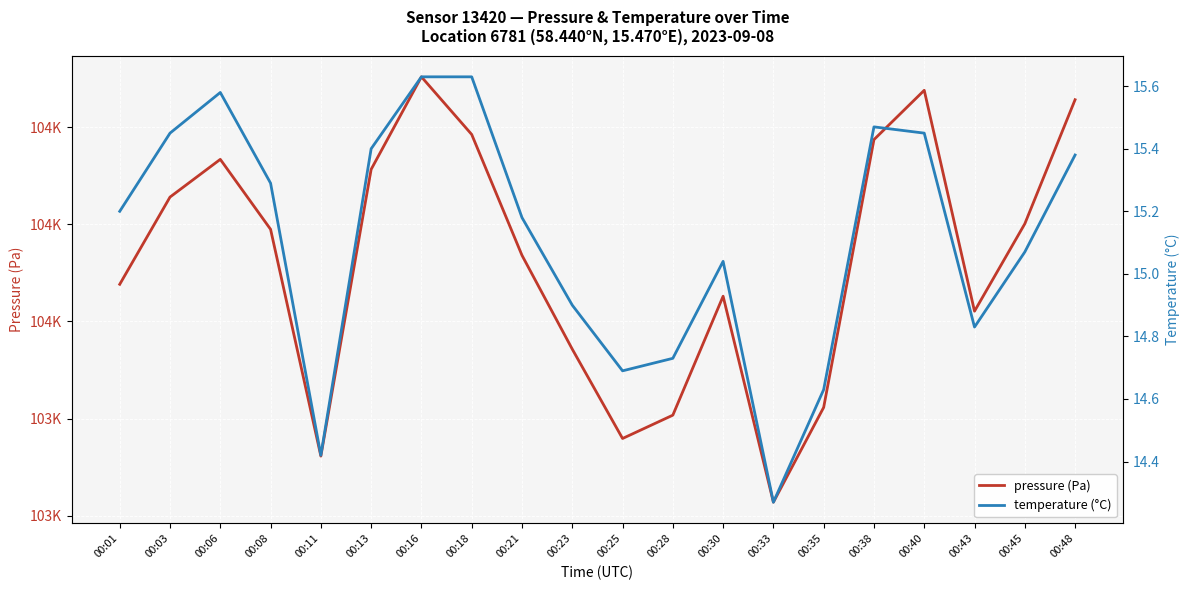

In temperature (°C), how many points are lower than both neighbors (excluding endpoints)?

4